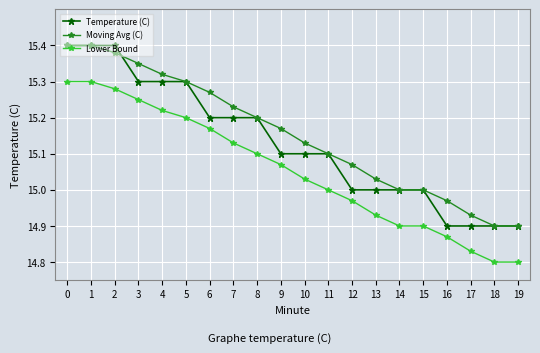

Which series has the largest total across all categories?

Moving Avg (C)